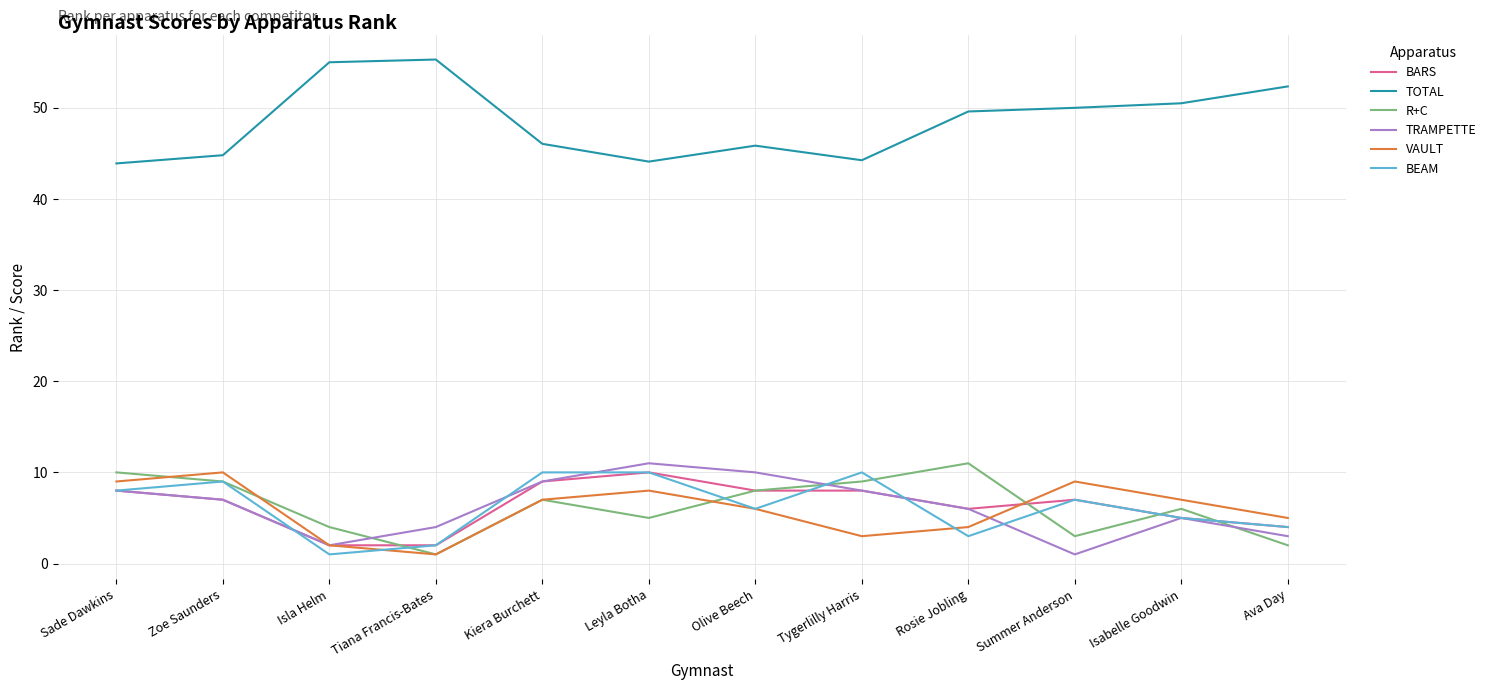

What is the maximum value shown in the chart?

55.3